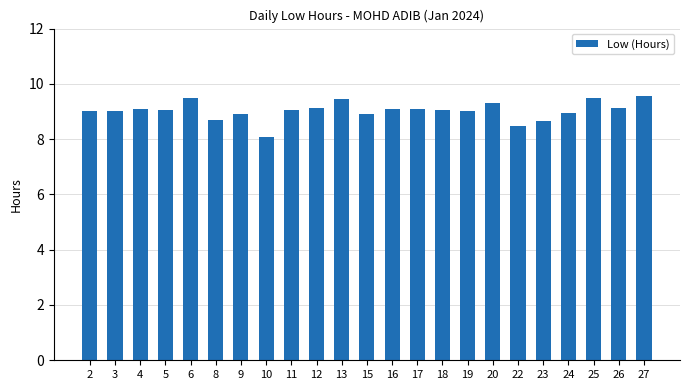

The chart shows a value of 3.5 at 23. True or false?

False